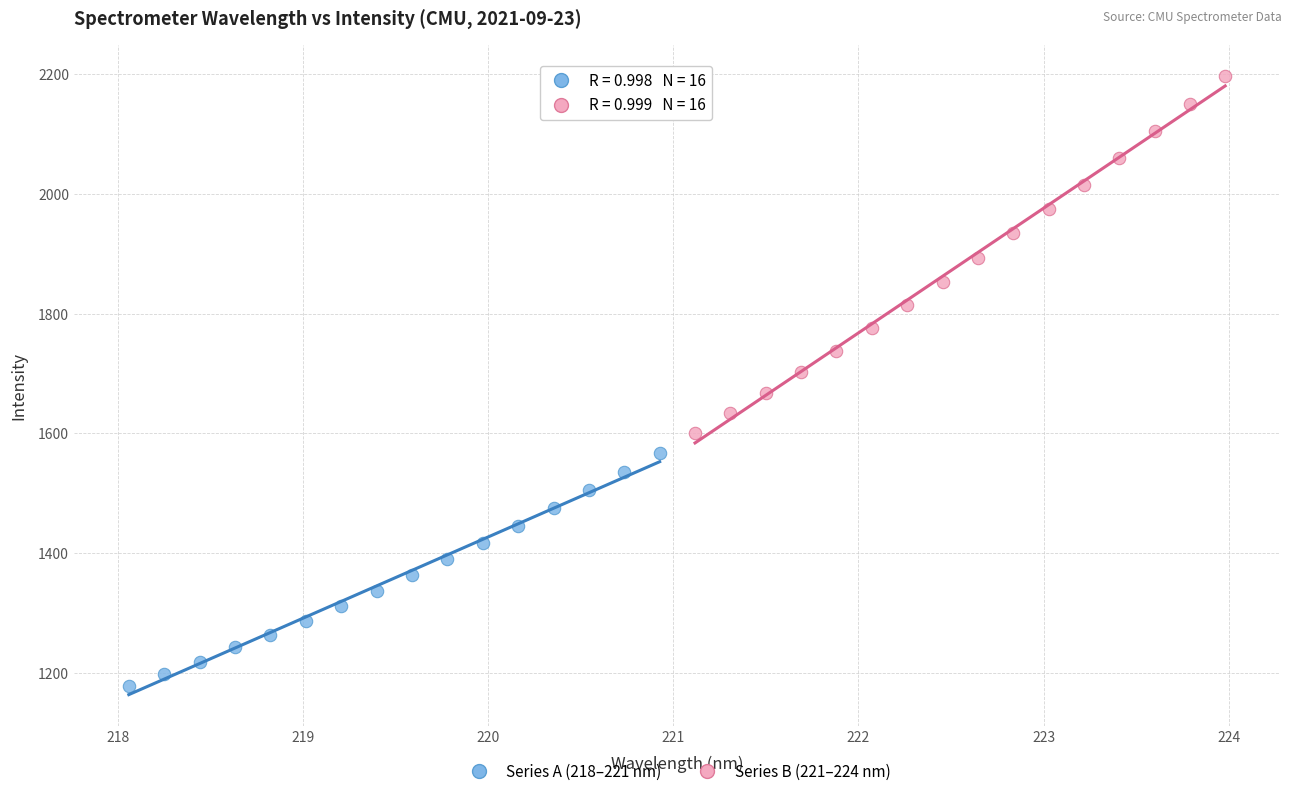

Which series reaches the minimum Y coordinate?

Series A (218–221 nm)